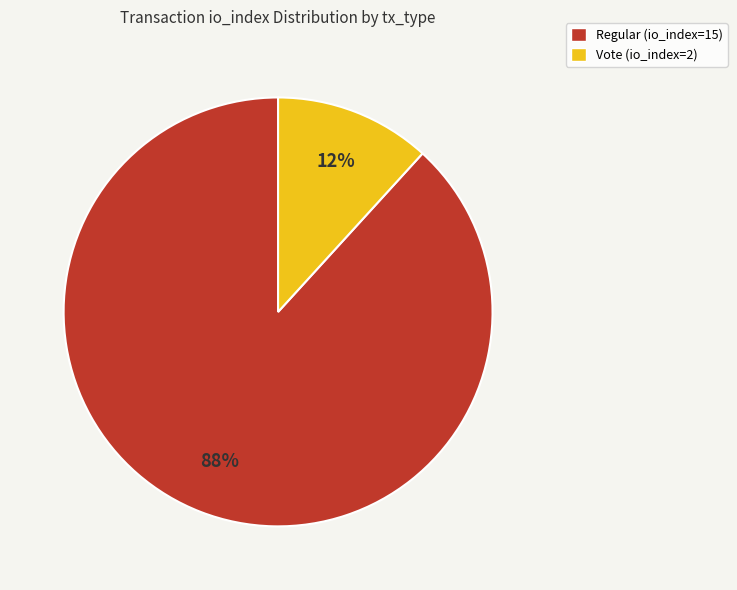

To the nearest percent, what is the average slice percentage?

50%